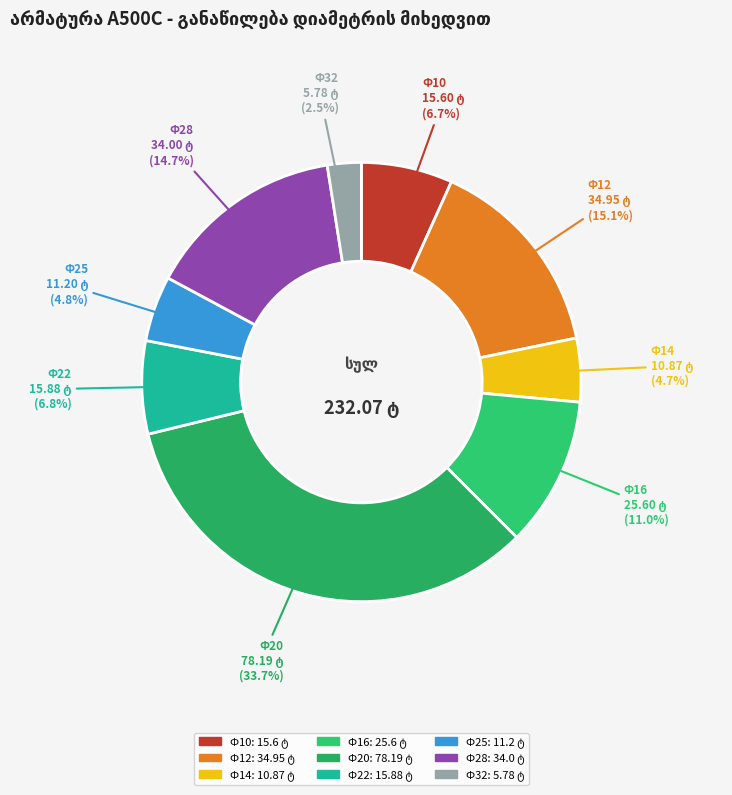

Is Ф10 the majority of the pie?

No